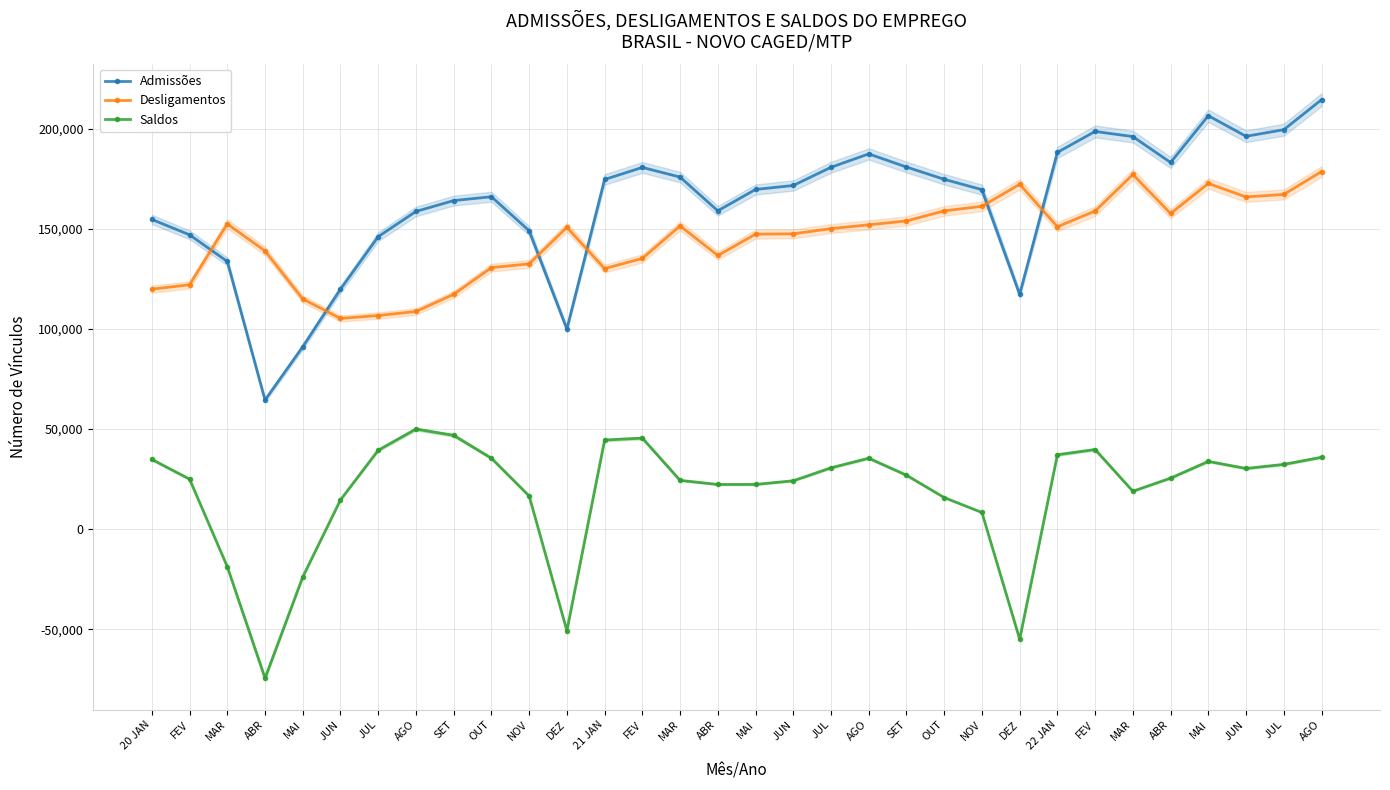

Rank the series at SET from lowest to highest value.

Saldos, Desligamentos, Admissões